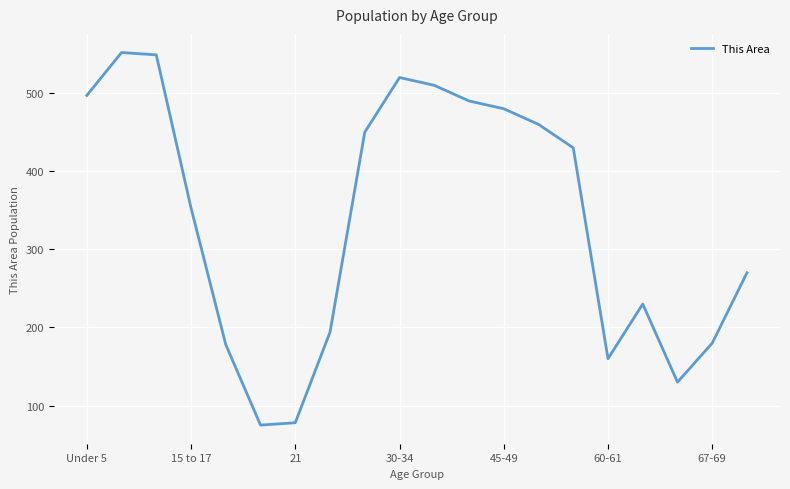

What is the difference between the maximum and minimum values?

477